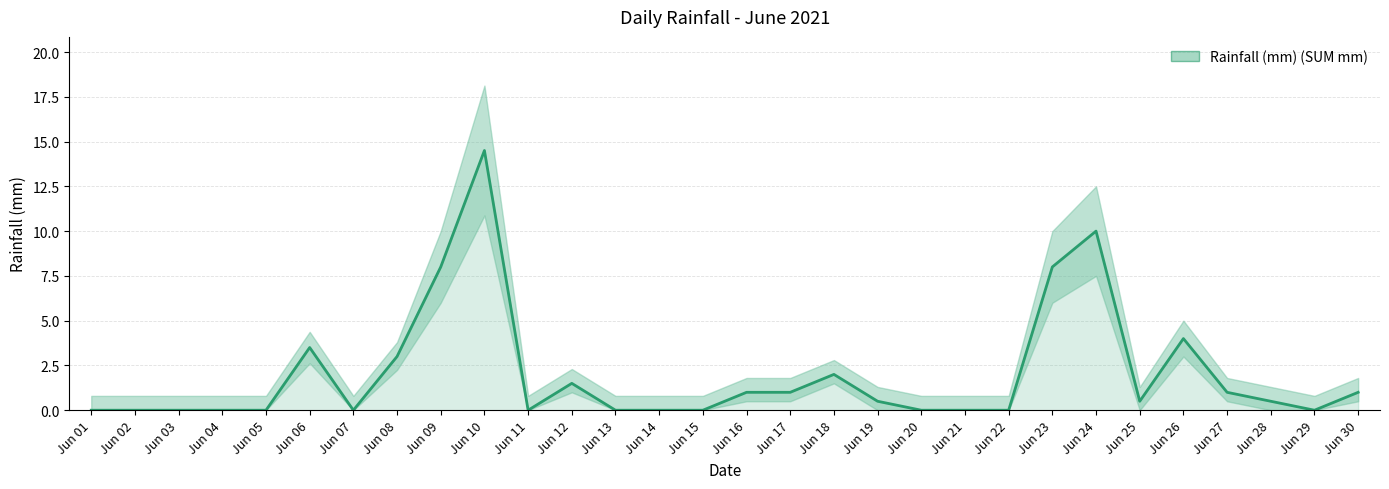

Count the number of data series in this chart.

1